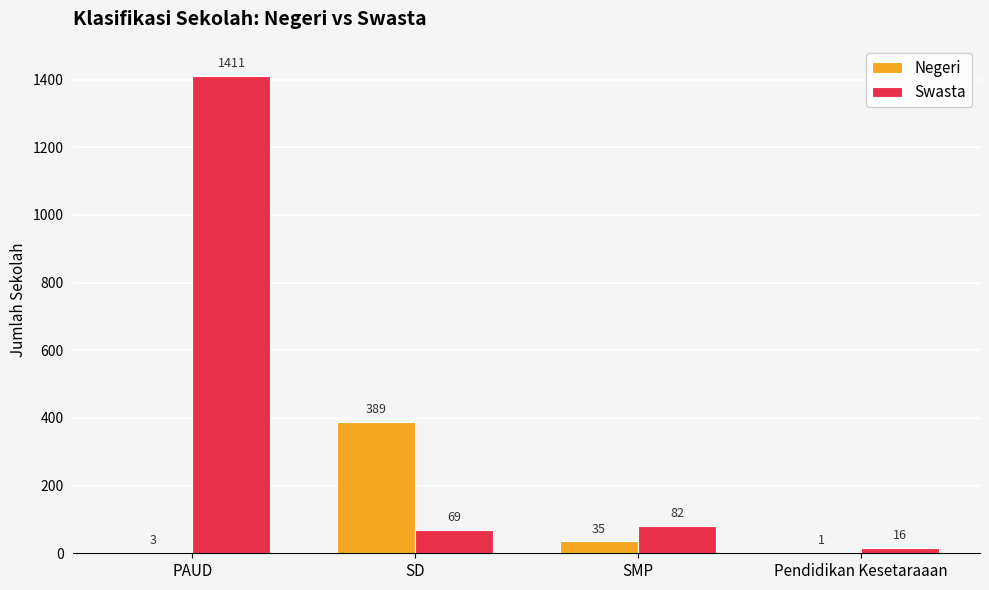

What is the maximum value for Negeri?

389